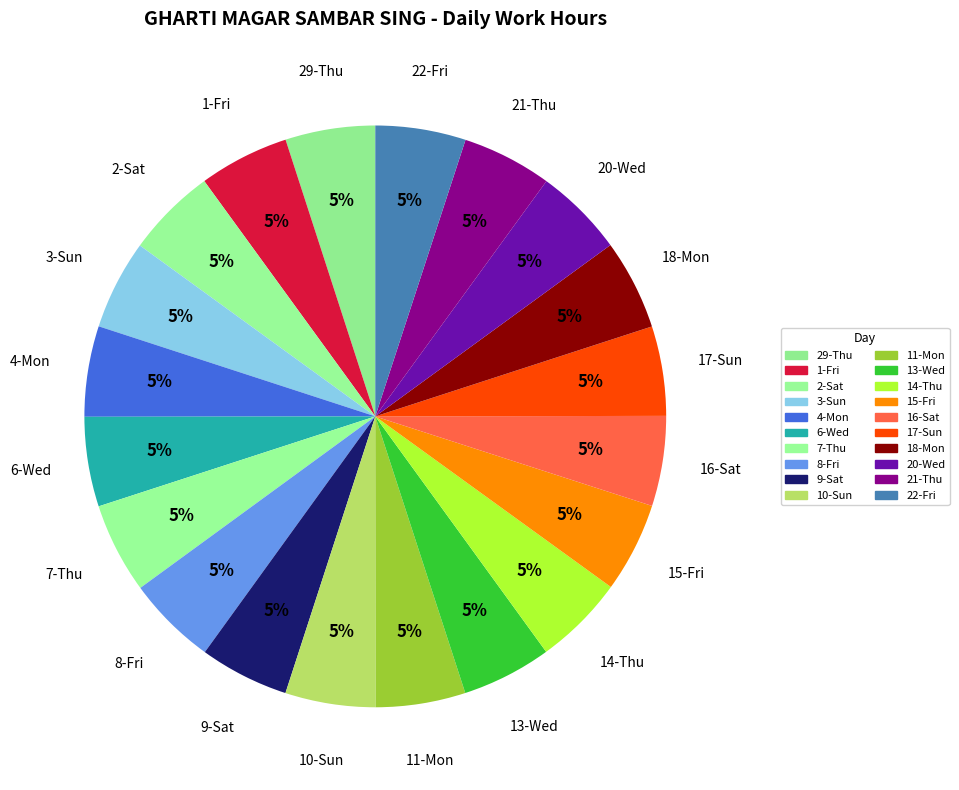

Is it true that 4-Mon is 11% of the pie?

False